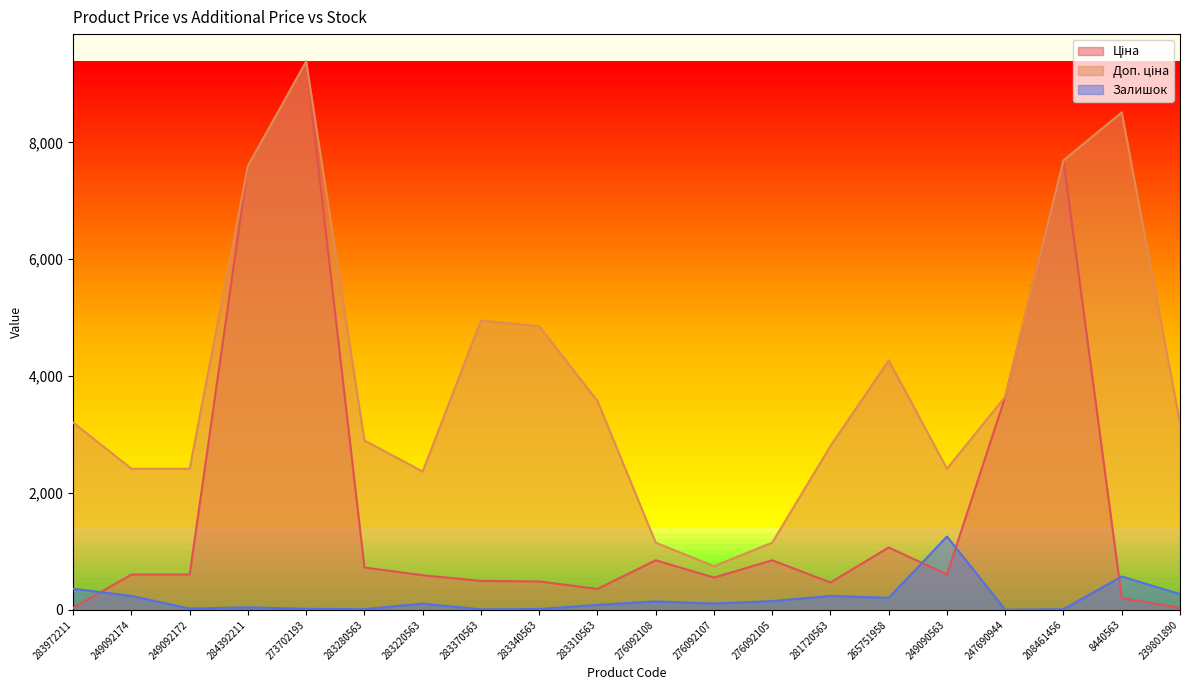

Which series changed the most between 283972211 and 281720563?

Ціна